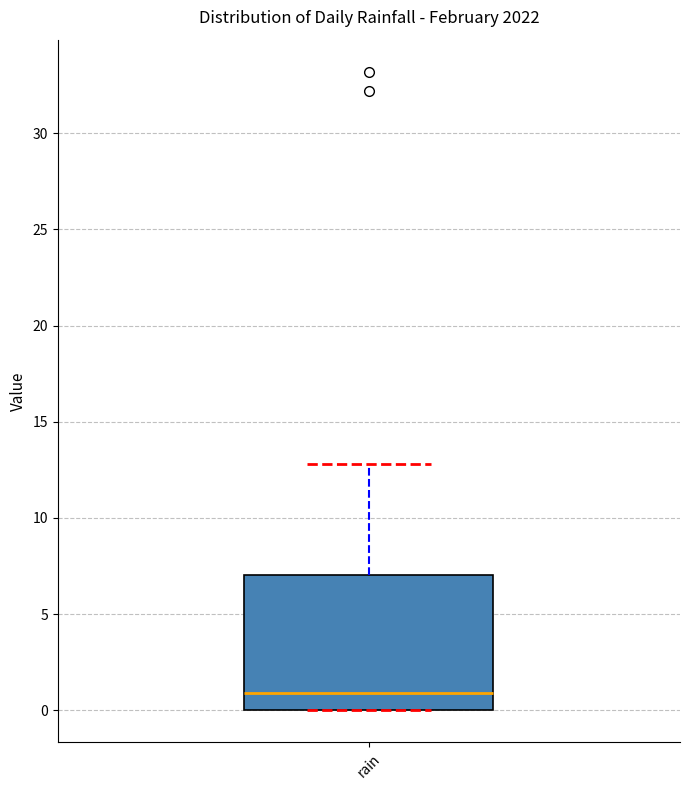

Transcribe this box plot: give where the median line is, the range the box spans, and where the two whiskers end, as read against the y-axis. The values are not printed on the chart, so give them approximately, as read against the axis.

median 1, box 0 to 7, whiskers 0 to 13